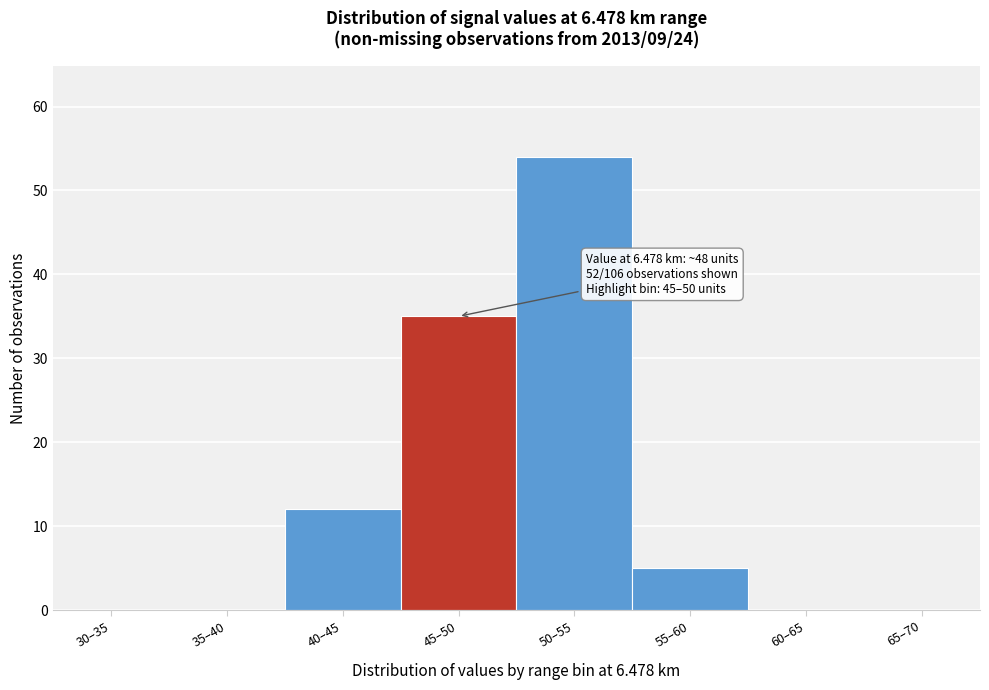

Reading right to left, what are all the values shown in this chart?

65–70=0	60–65=0	55–60=5	50–55=54	45–50=35	40–45=12	35–40=0	30–35=0